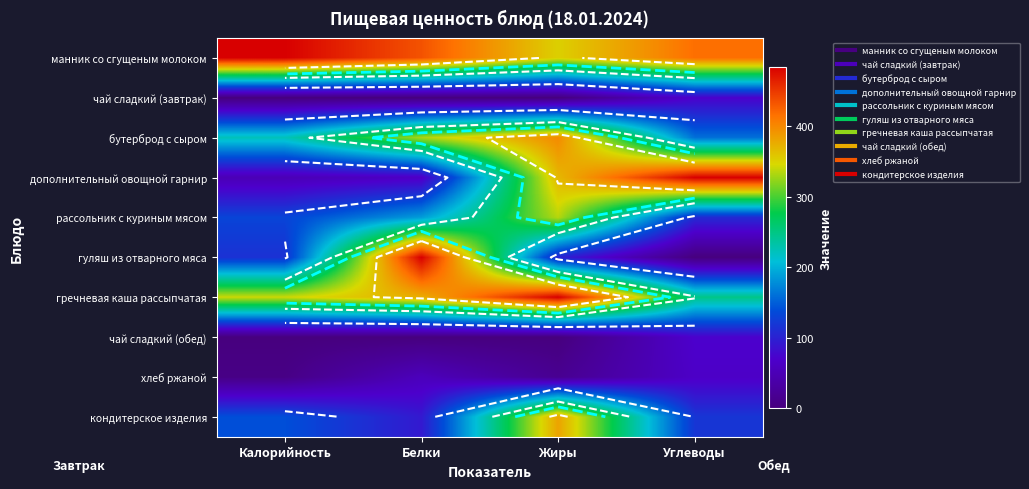

At how many categories does at least one series exceed 0?

4